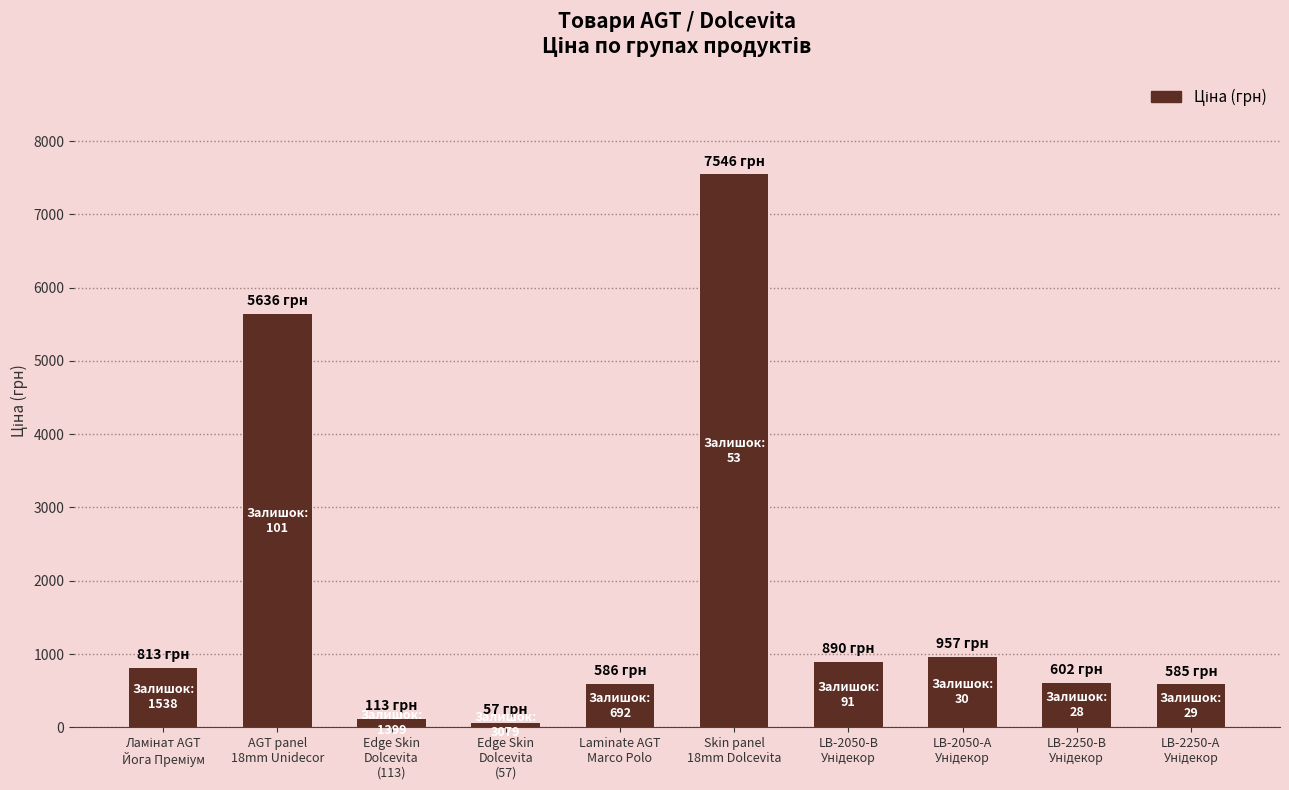

What is the sum of all values?

17785.3